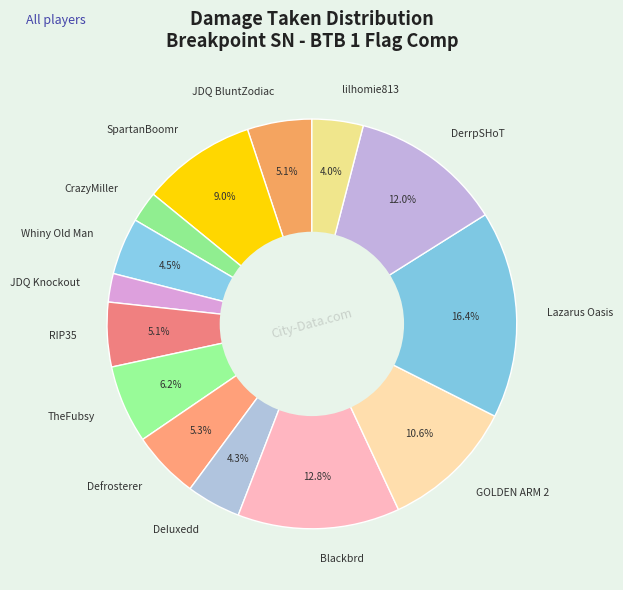

To the nearest percent, what percentage of the pie is Defrosterer?

5%